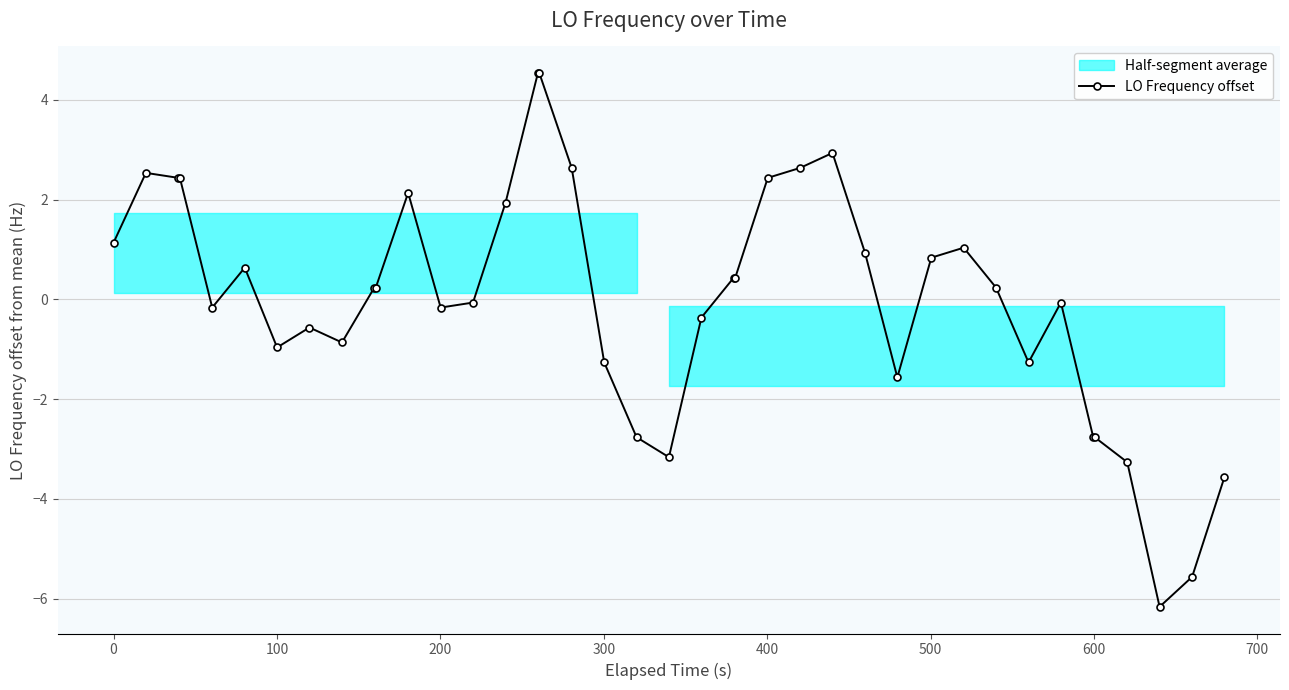

What is the value of the LO Frequency offset point at the 7th from the left?

-1.0